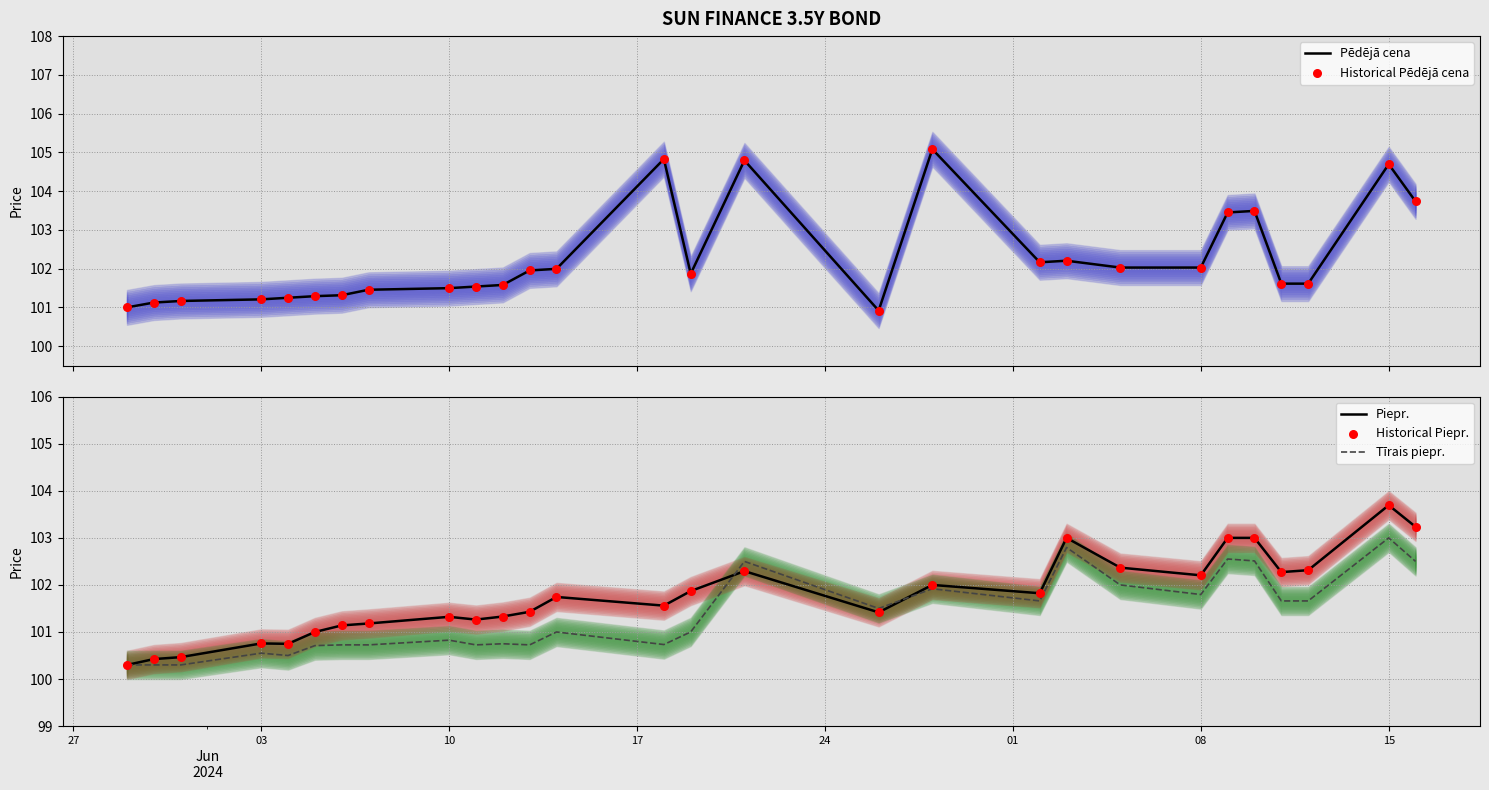

What is the maximum value for Tīrais piepr.?

103.0